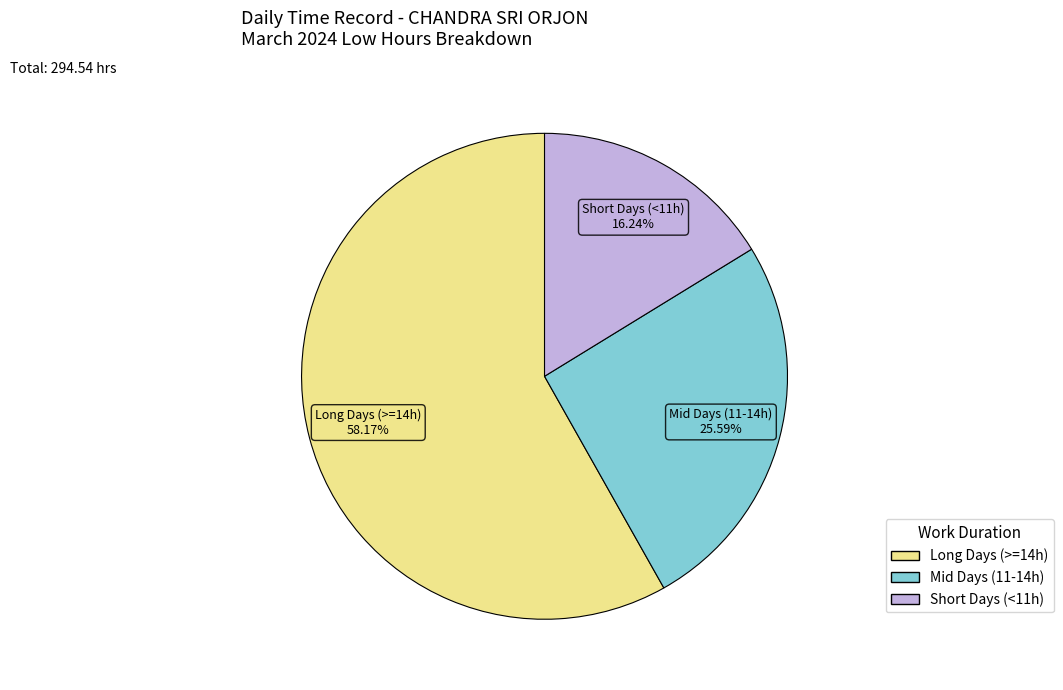

What is the largest slice in the pie chart?

Long Days (>=14h)